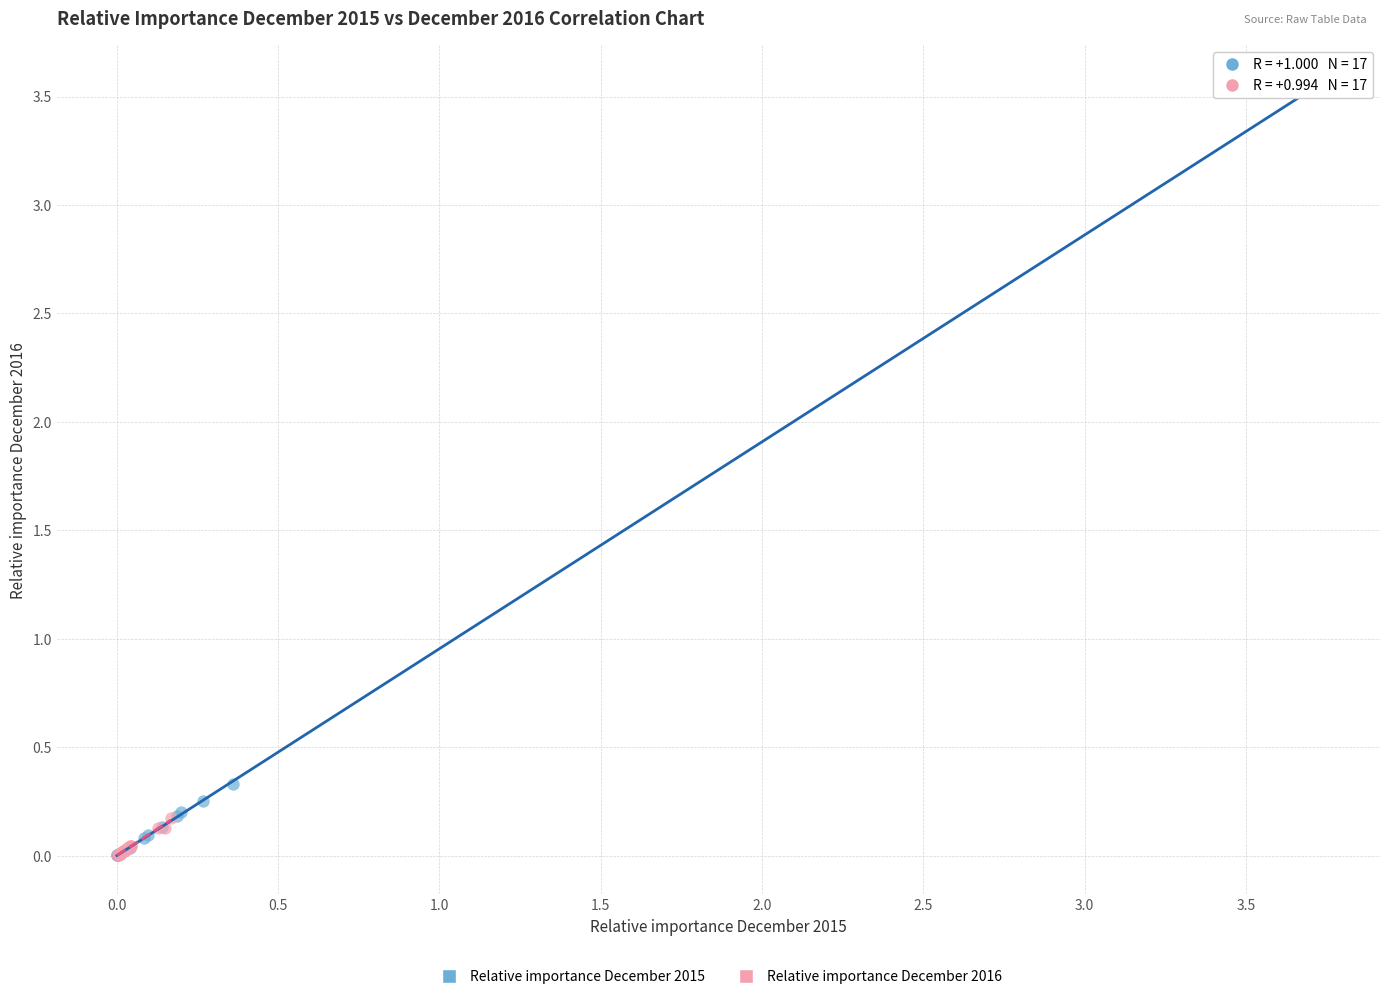

Which series contains the highest Y value?

Relative importance December 2015